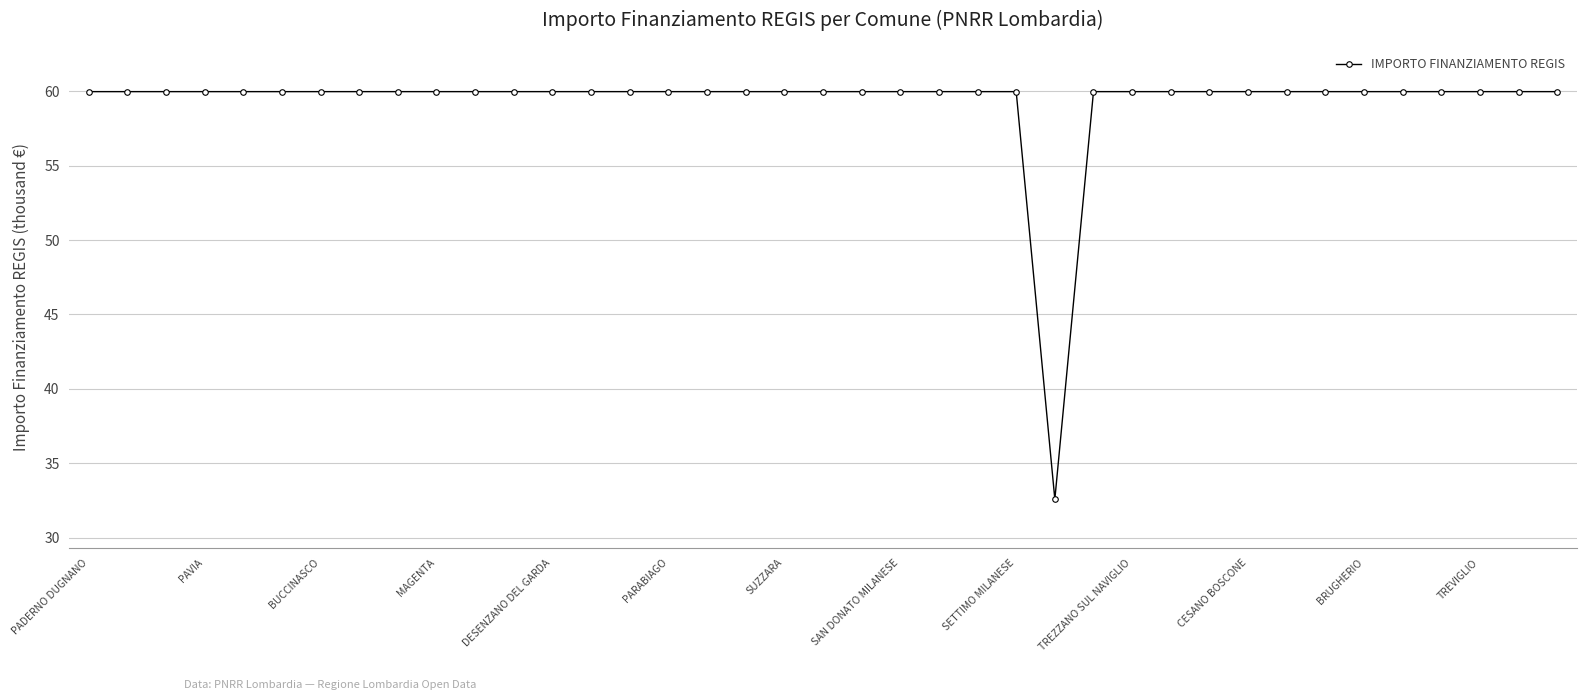

What is the value of the 23rd point from the left?

60.0